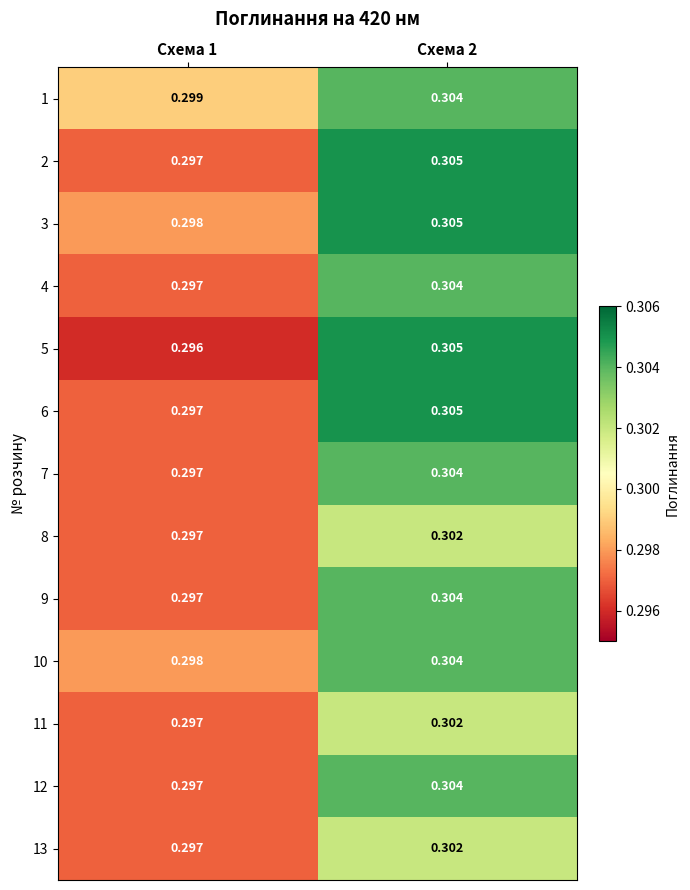

Is the value of 11 at Схема 1 greater than the value of 6 at Схема 2?

No